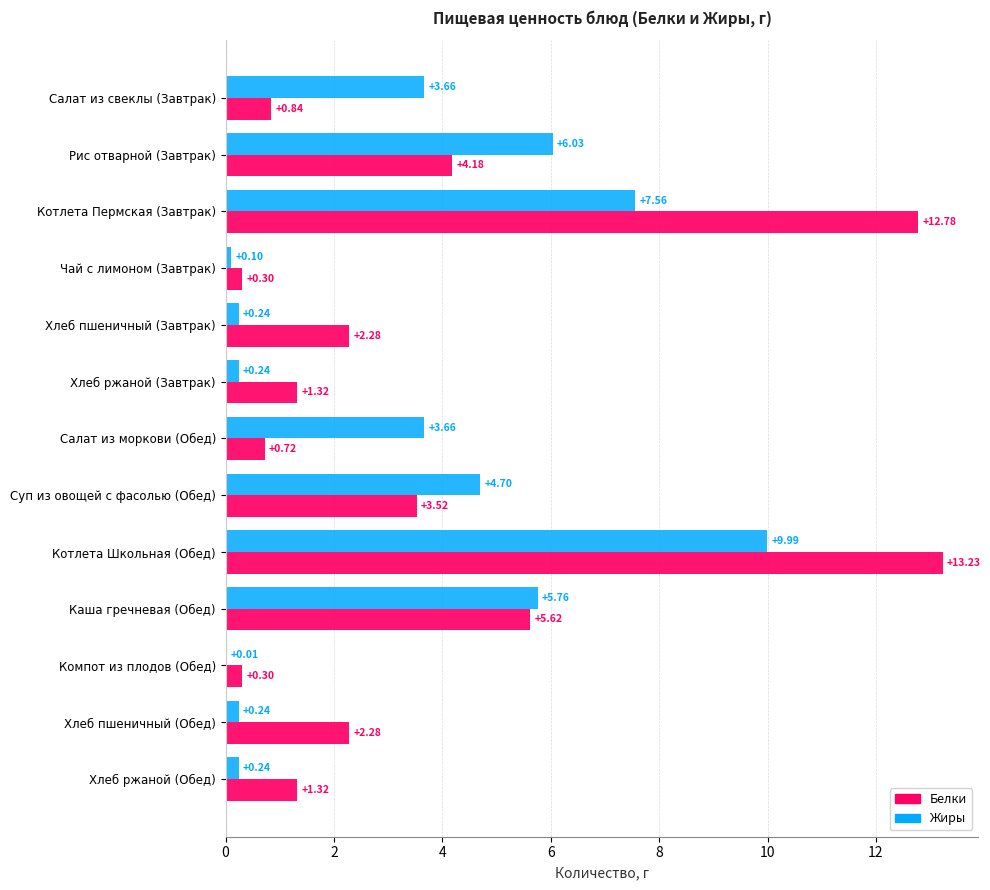

Between Салат из моркови (Обед) and Котлета Школьная (Обед), which series saw the biggest shift?

Белки